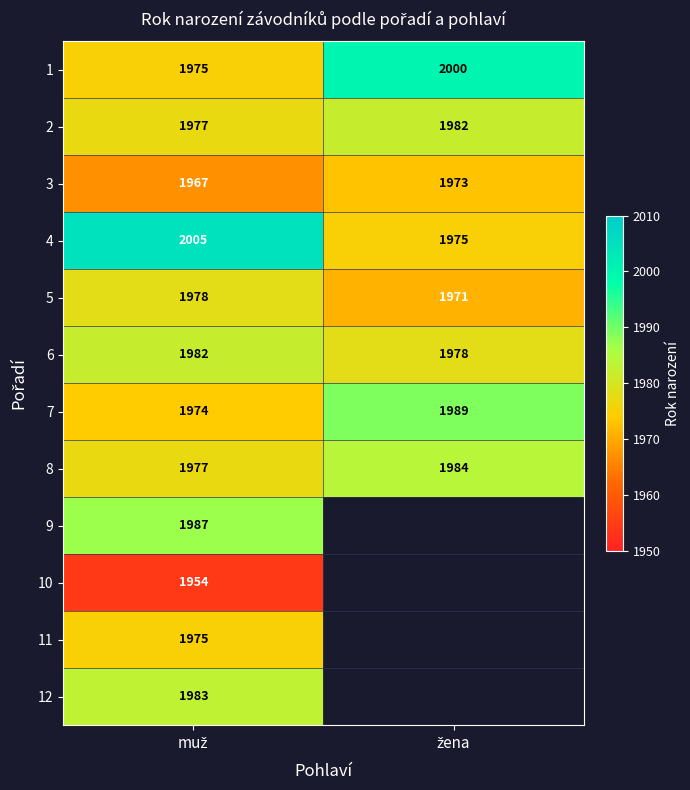

What is the difference between the maximum and minimum values in the 4 series?

30